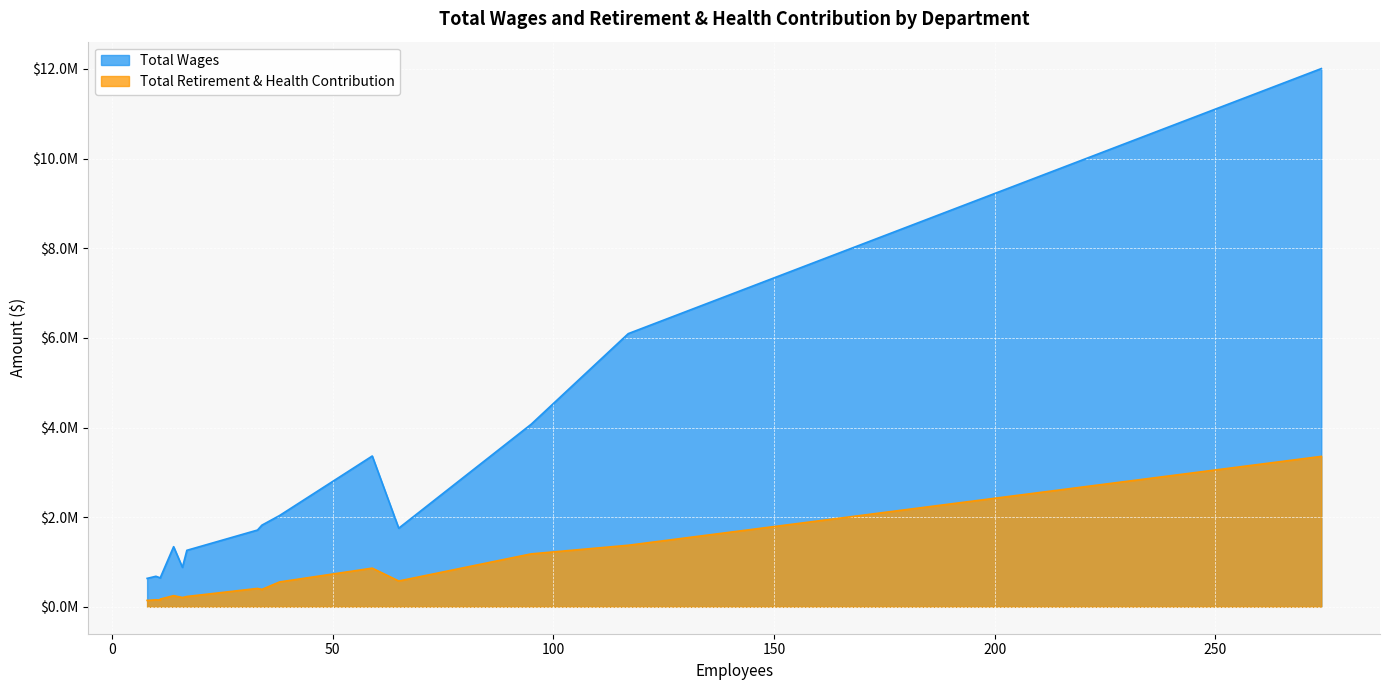

Rank the series by their maximum value, from highest to lowest.

Total Wages, Total Retirement & Health Contribution